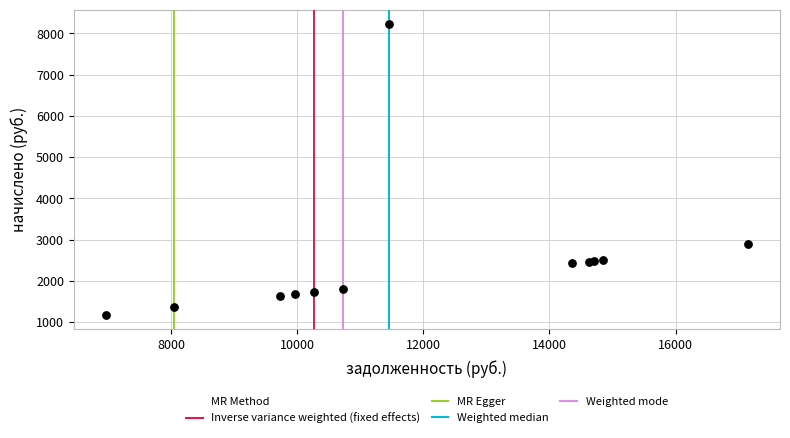

What Y value in the scatter plot is closest to 4696?

2893.3